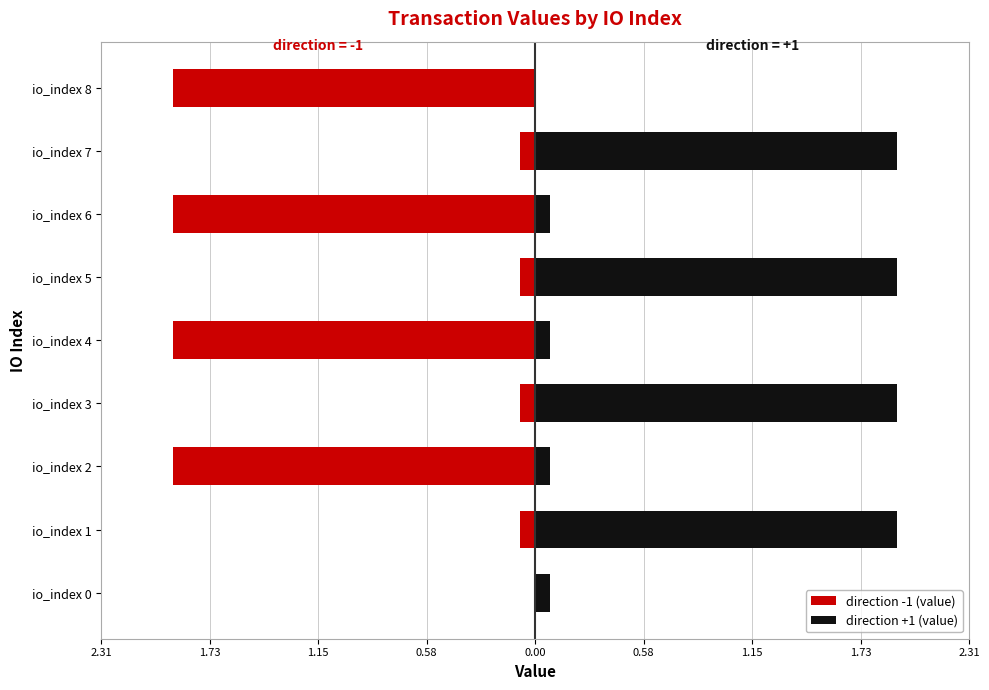

What is the average value of the direction +1 (value) series?

1.0